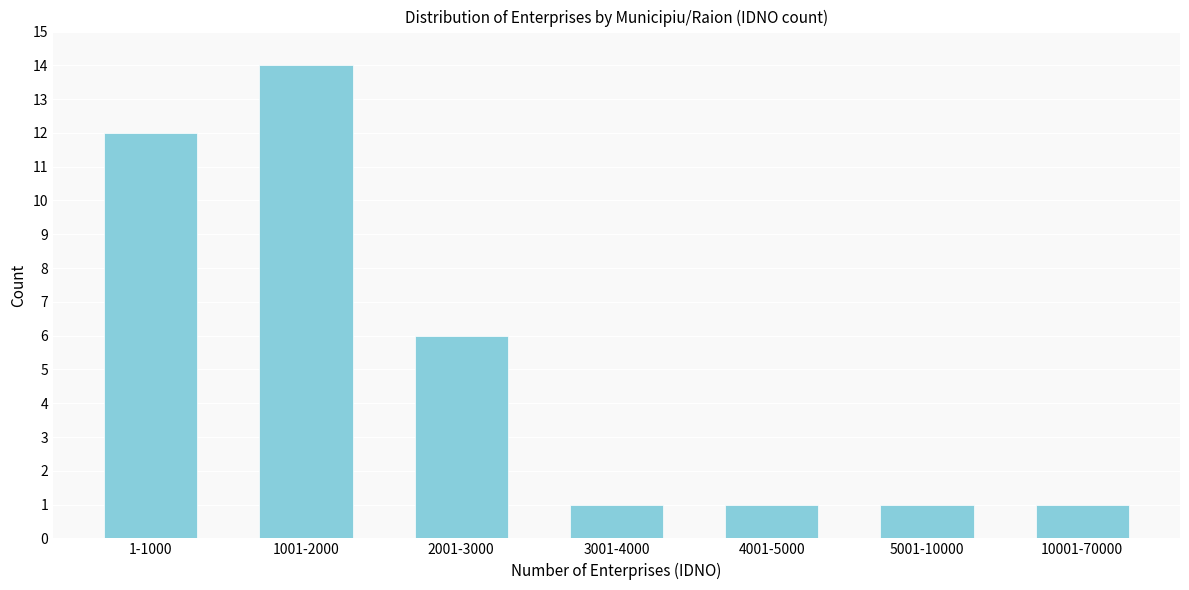

Reading left to right, extract all data points from this chart.

12	14	6	1	1	1	1